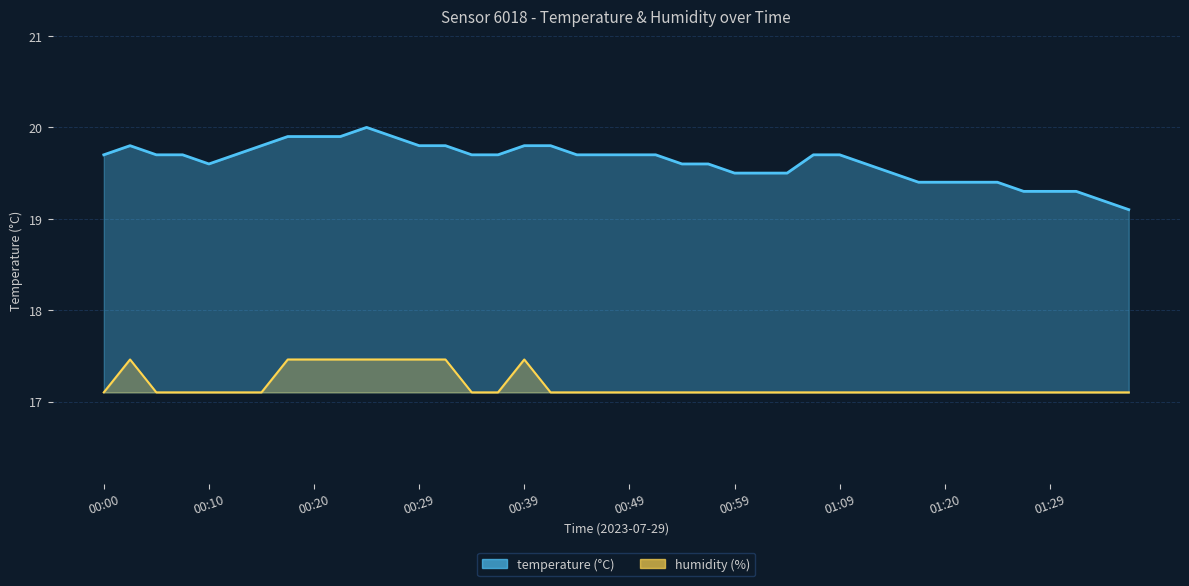

At how many categories does at least one series exceed 17?

40